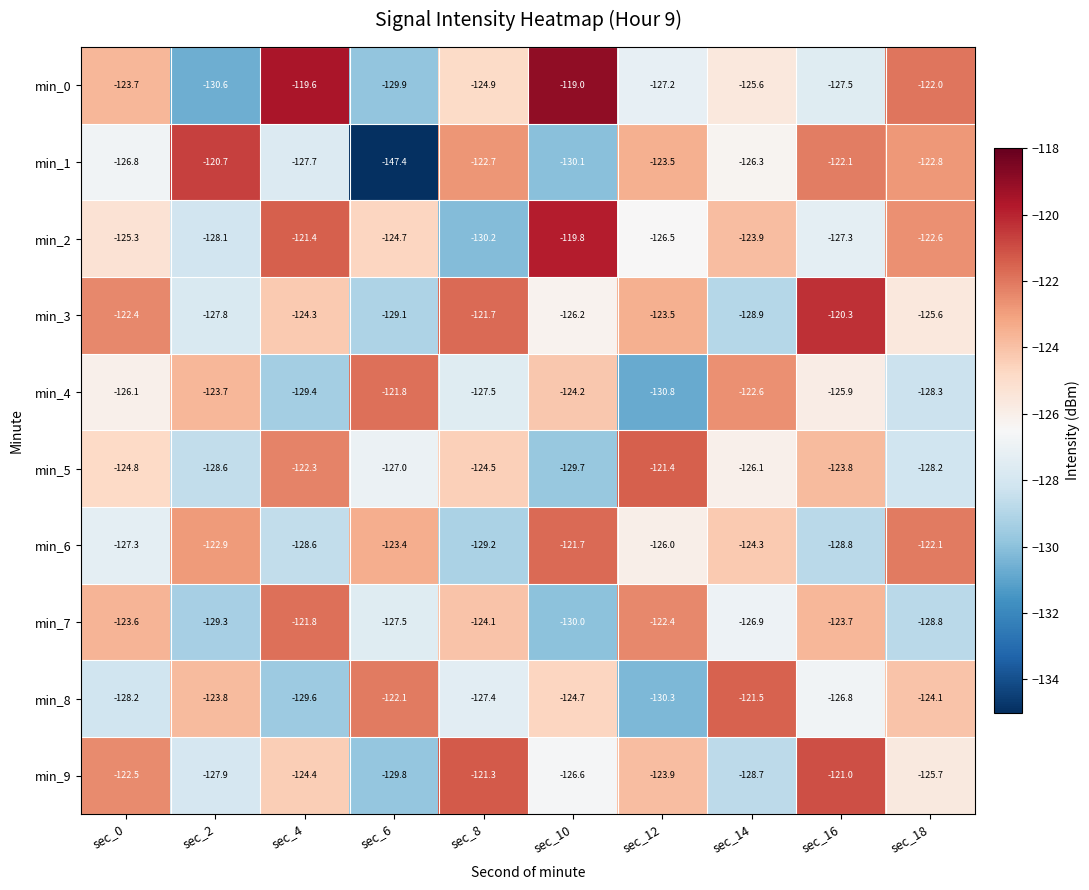

At which label does min_8 reach its peak?

sec_14